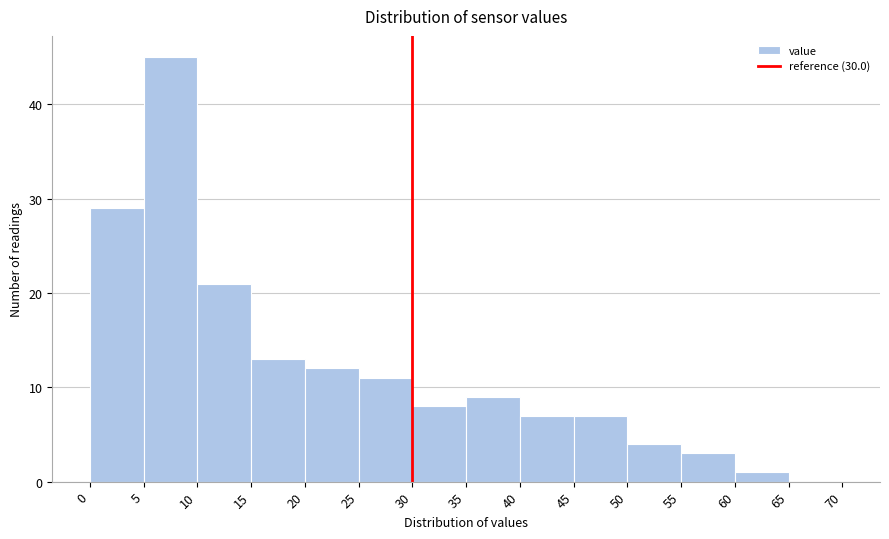

What is the height of the bar covering 20 to 25 on the x-axis? The values are not printed on the chart, so give them approximately, as read against the axis.

12